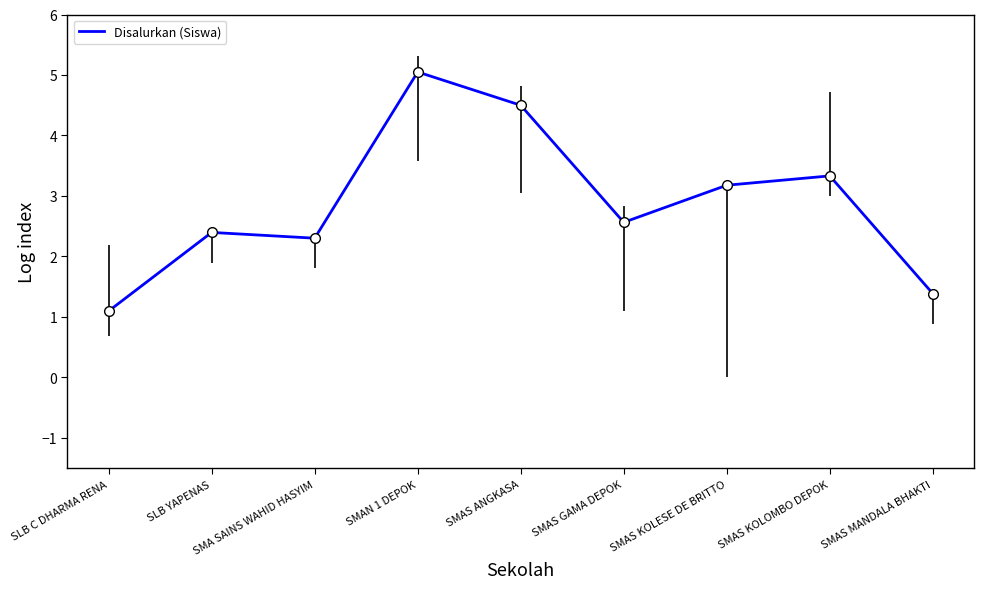

Read the value at SMAS KOLOMBO DEPOK.

3.3